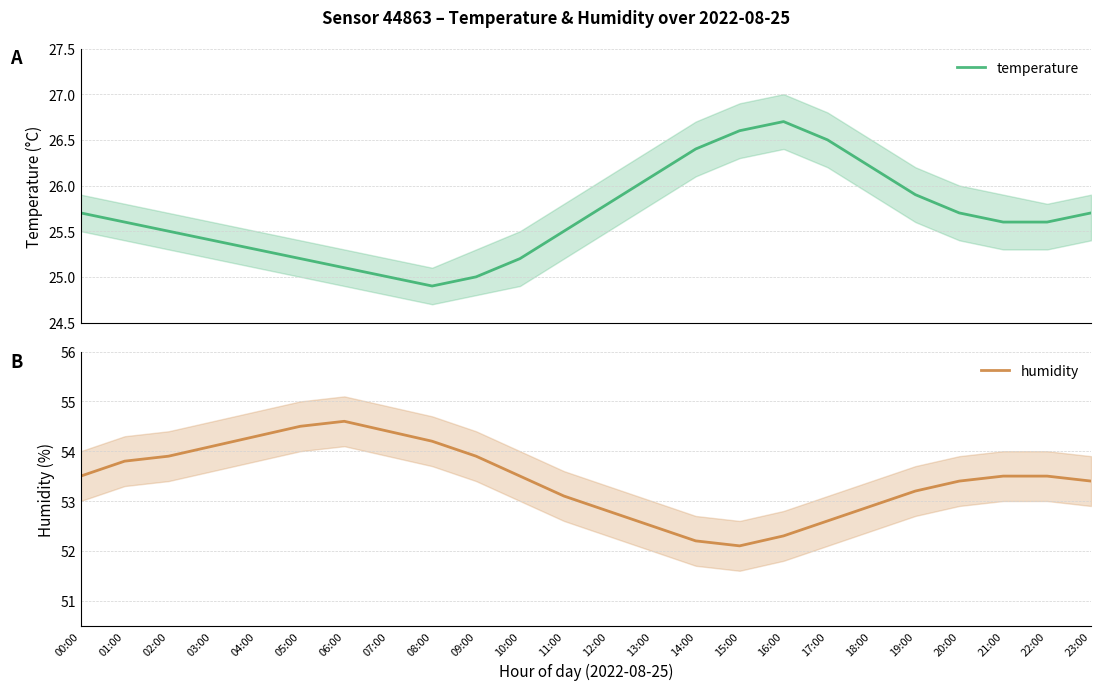

In temperature, how many points are lower than both neighbors (excluding endpoints)?

1